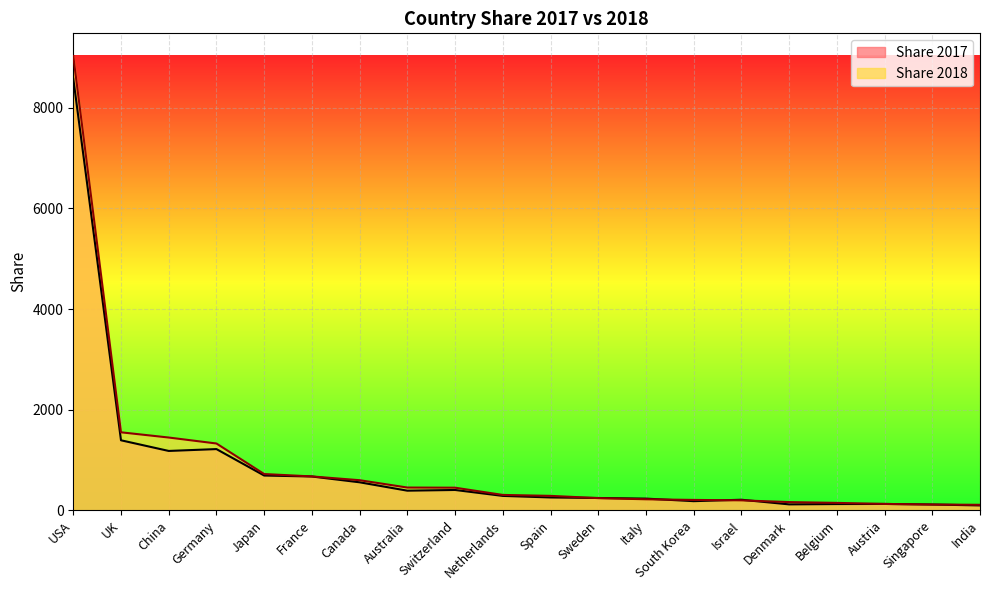

The Share 2018 series shows 85.2 at Denmark. True or false?

False